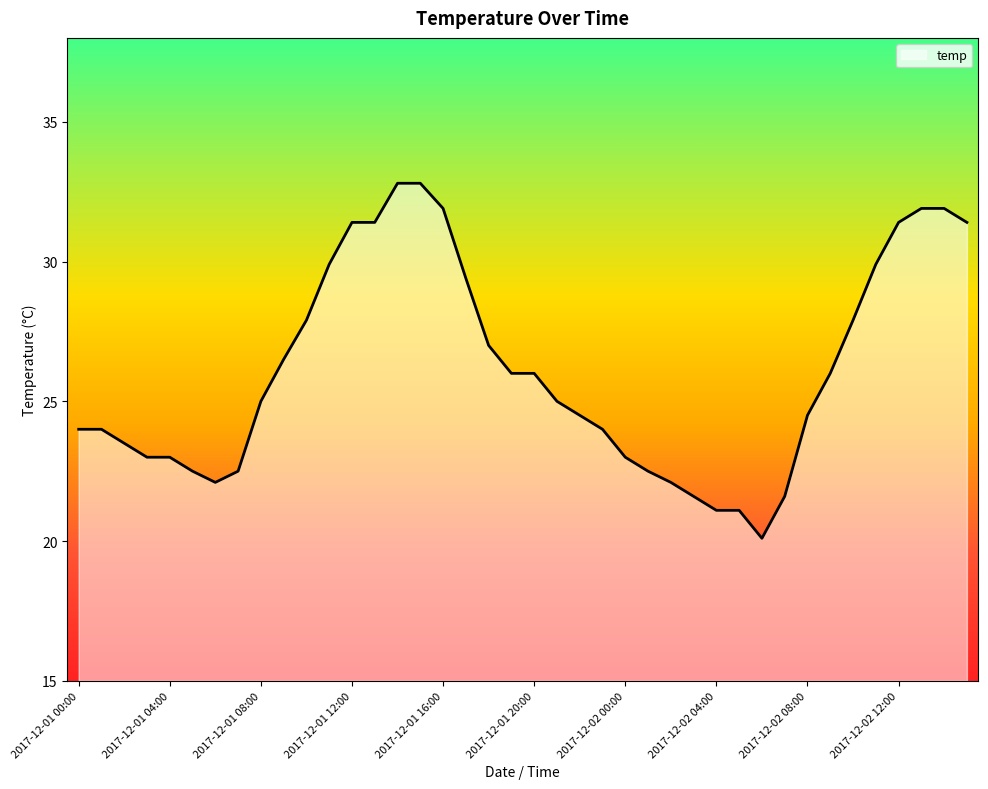

What is the greatest value displayed?

32.8